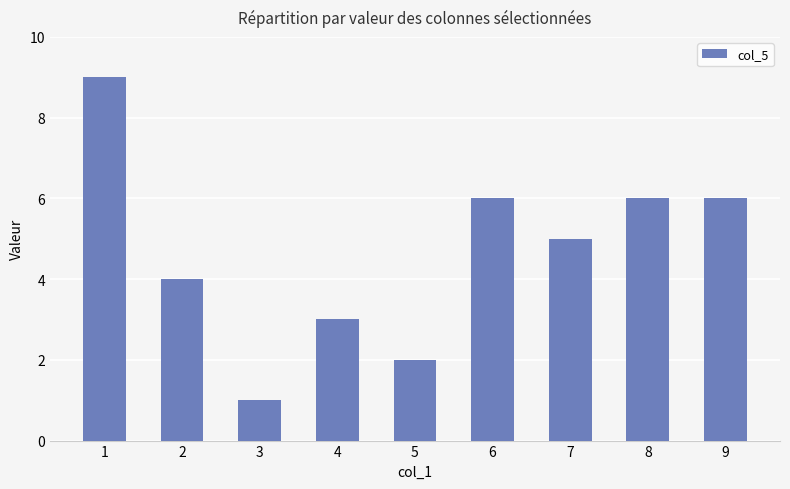

The value at 7 is 2. True or false?

False